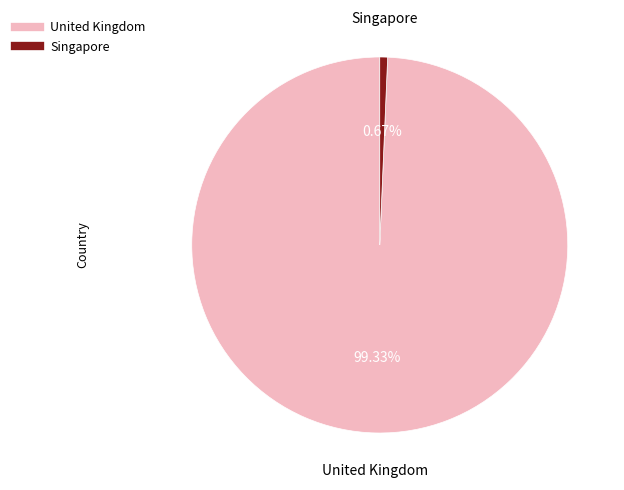

To the nearest percent, what is the average slice percentage?

50%